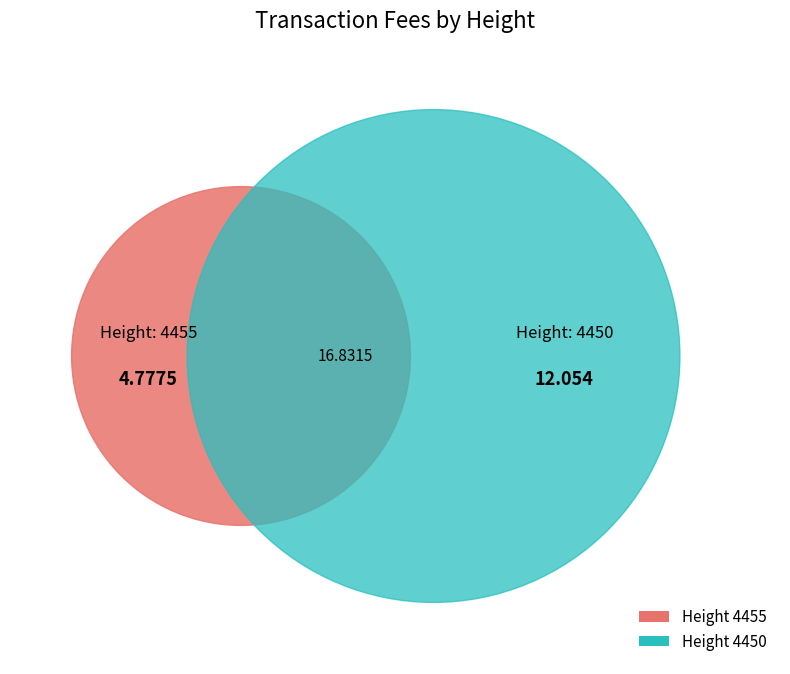

Is 4455 the majority of the pie?

No